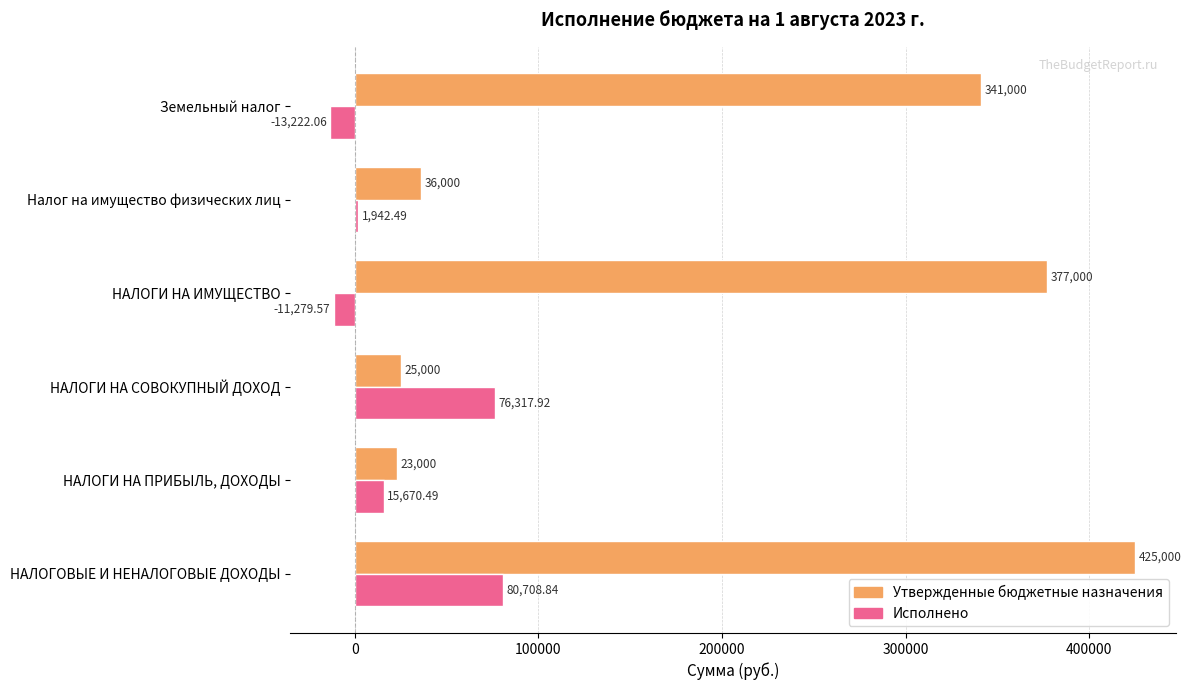

At which label is Утвержденные бюджетные назначения closest to 224000?

Земельный налог